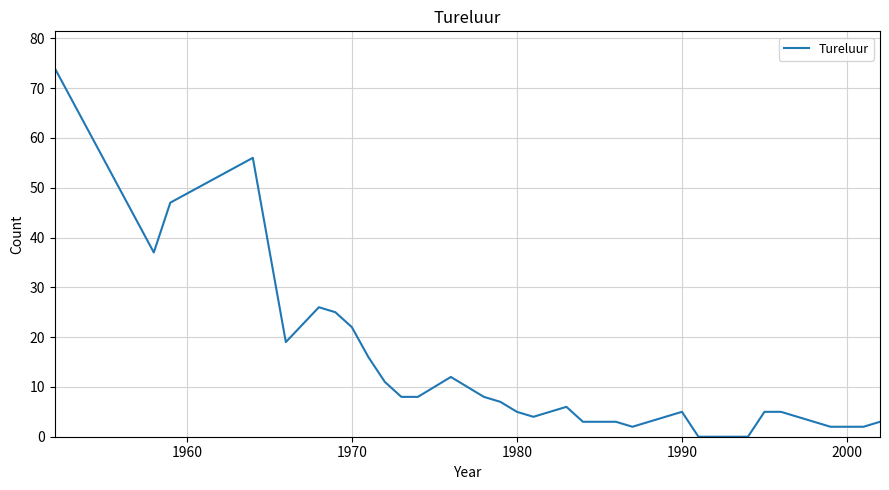

What is the average value?

12